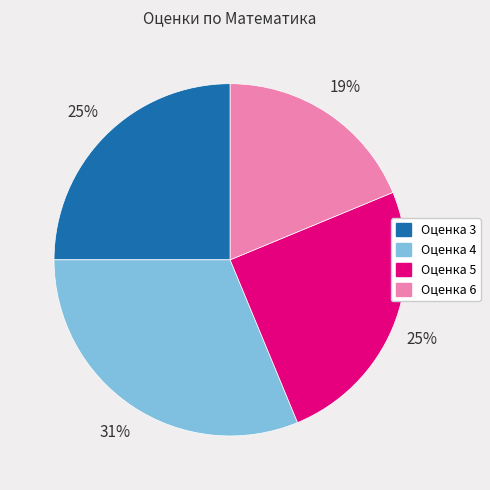

Between Оценка 4 and Оценка 6, which is larger?

Оценка 4